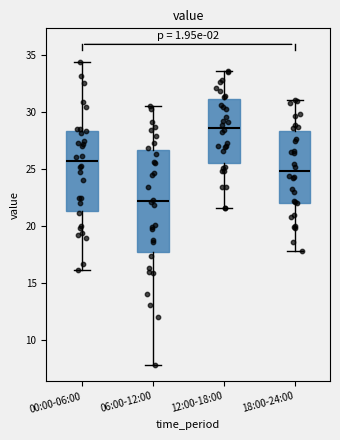

Which box has the highest median line?

12:00-18:00